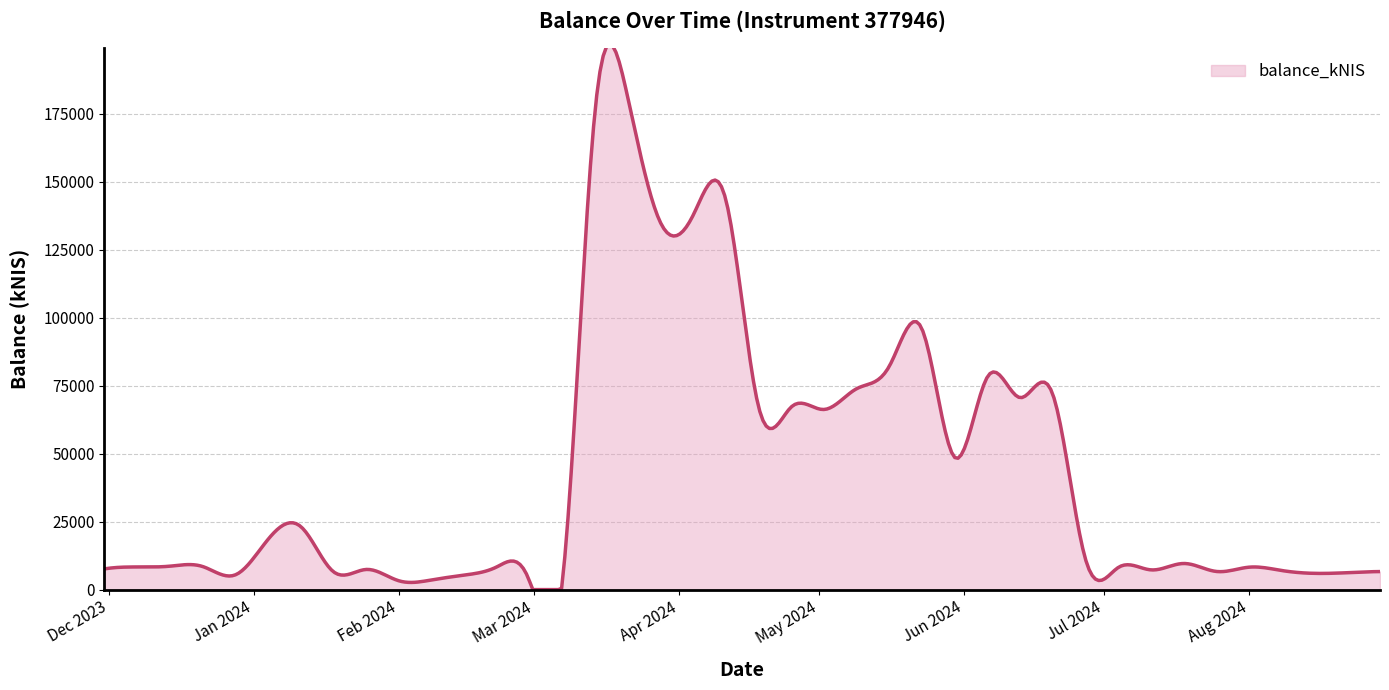

What is the difference between the maximum and second lowest values?

200631.6